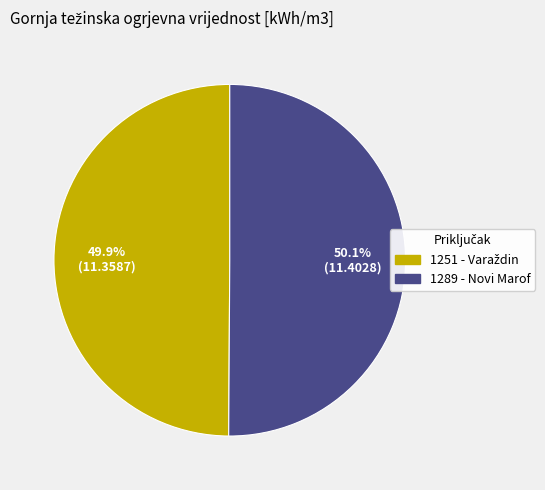

Is there any slice that represents more than half of the pie?

Yes